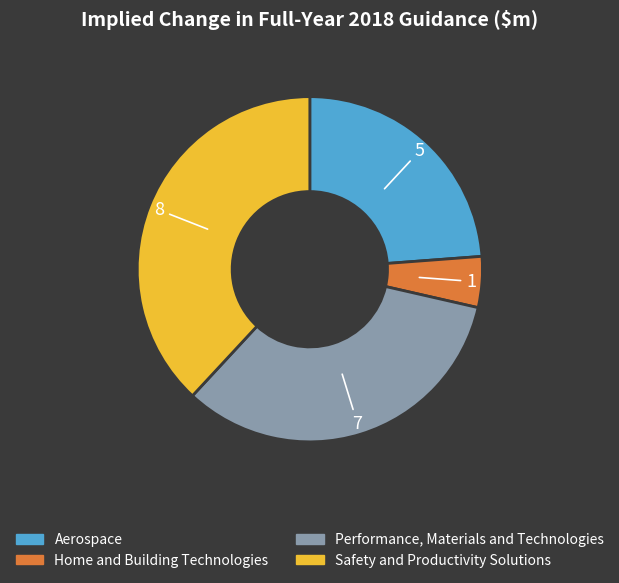

Is there any slice that represents more than half of the pie?

No